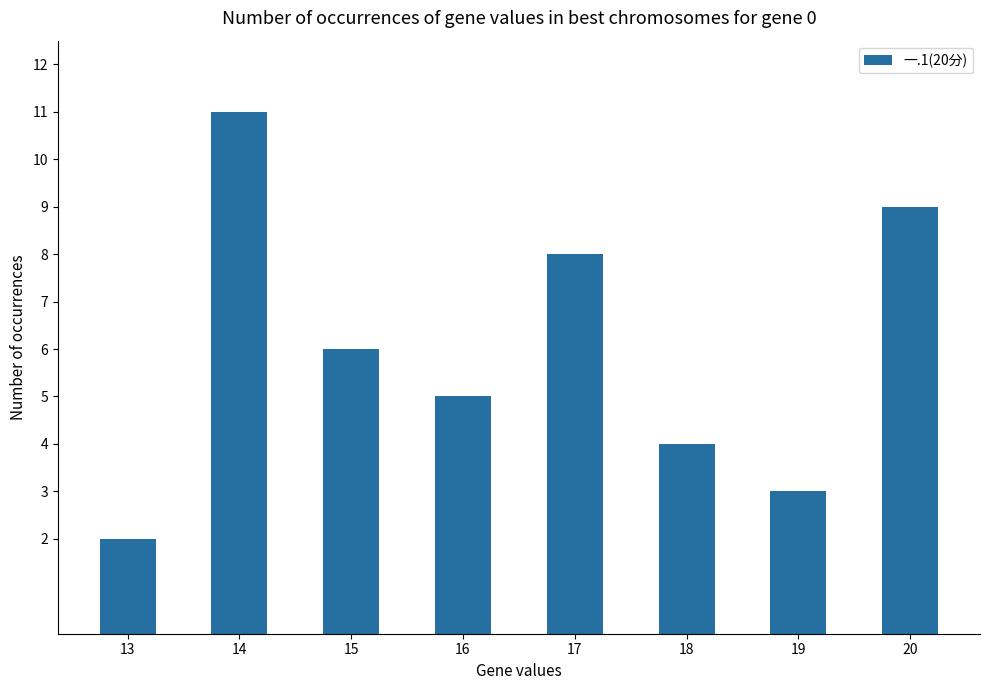

What is the difference between the maximum and minimum values?

9